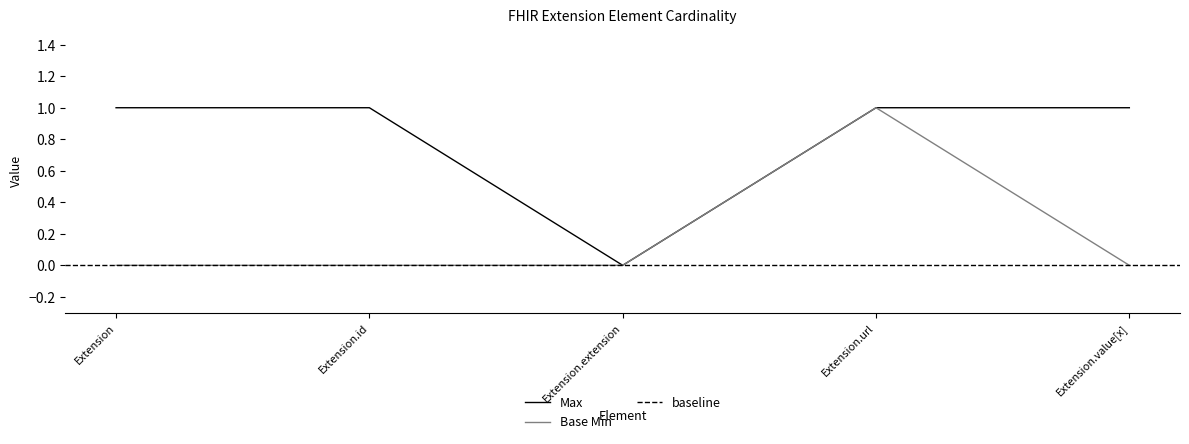

Count the number of data series in this chart.

2